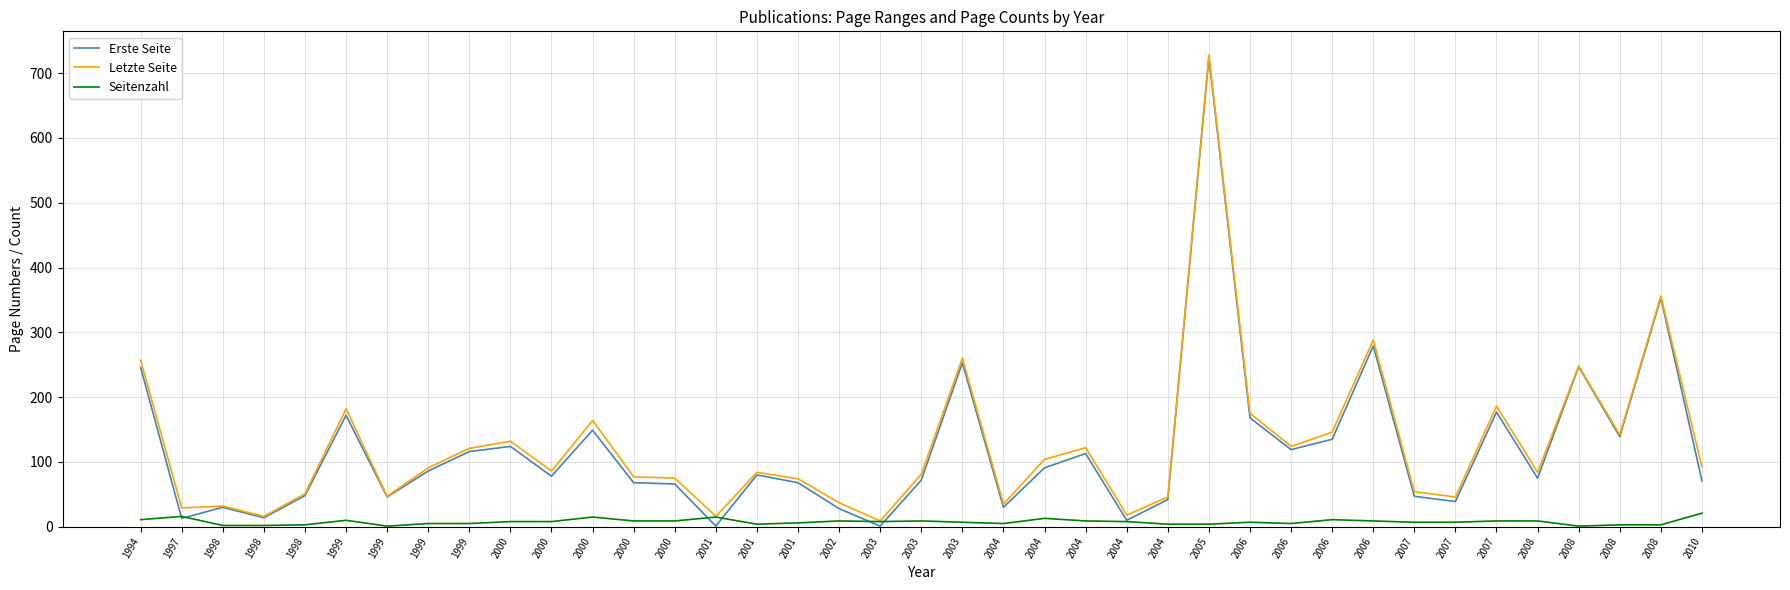

At which category does the chart reach its peak across all series?

2005